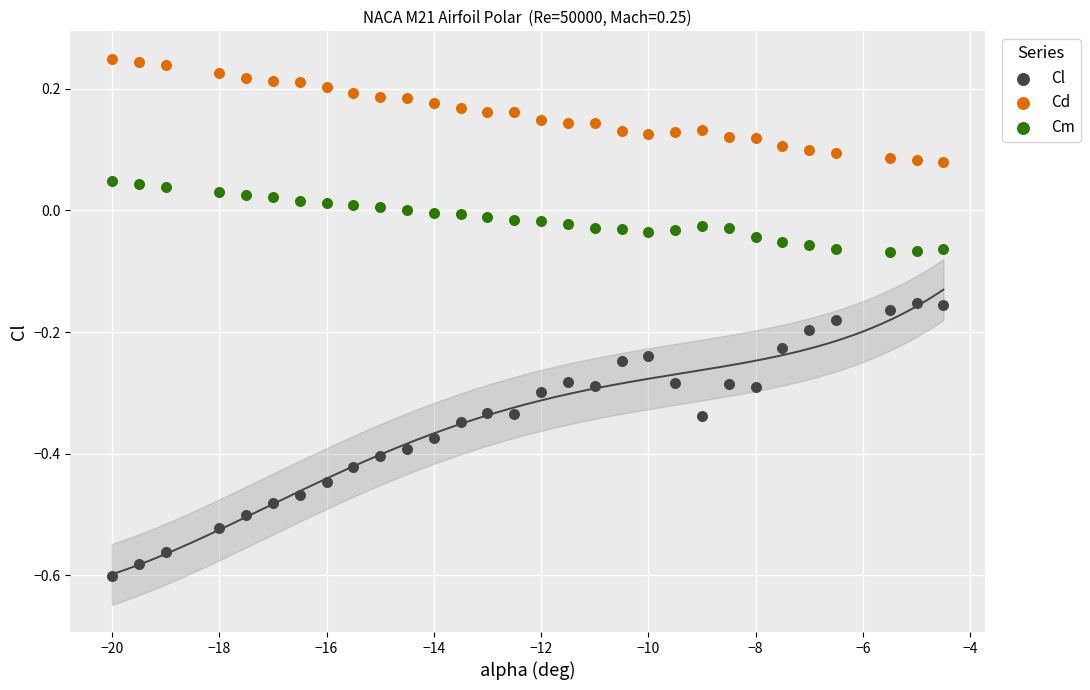

Which series has the largest Y range (max minus min)?

Cl